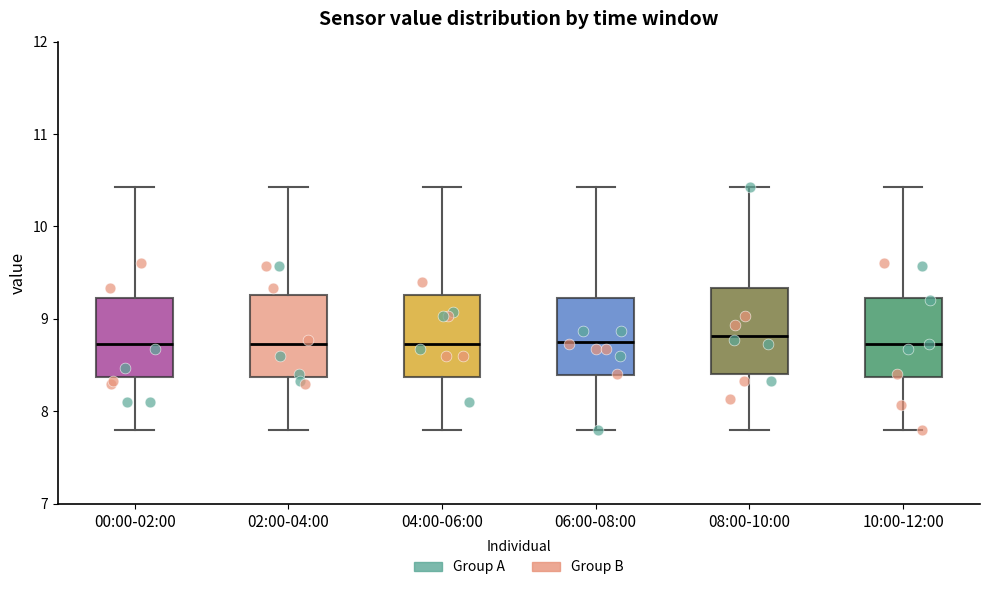

Reading left to right, transcribe this box plot: for each box, give where its median line is, the range the box spans, and where its two whiskers end, as read against the y-axis. The values are not printed on the chart, so give them approximately, as read against the axis.

00:00-02:00: median 8.7, box 8.4 to 9.2, whiskers 7.8 to 10.4
02:00-04:00: median 8.7, box 8.4 to 9.3, whiskers 7.8 to 10.4
04:00-06:00: median 8.7, box 8.4 to 9.3, whiskers 7.8 to 10.4
06:00-08:00: median 8.8, box 8.4 to 9.2, whiskers 7.8 to 10.4
08:00-10:00: median 8.8, box 8.4 to 9.3, whiskers 7.8 to 10.4
10:00-12:00: median 8.7, box 8.4 to 9.2, whiskers 7.8 to 10.4